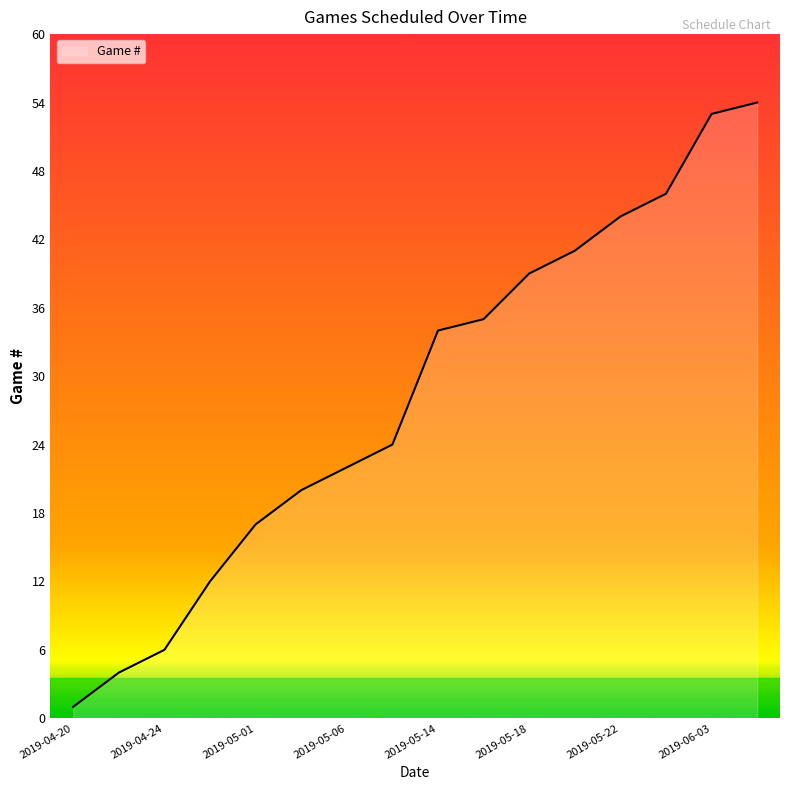

What is the difference between the maximum and minimum values?

53